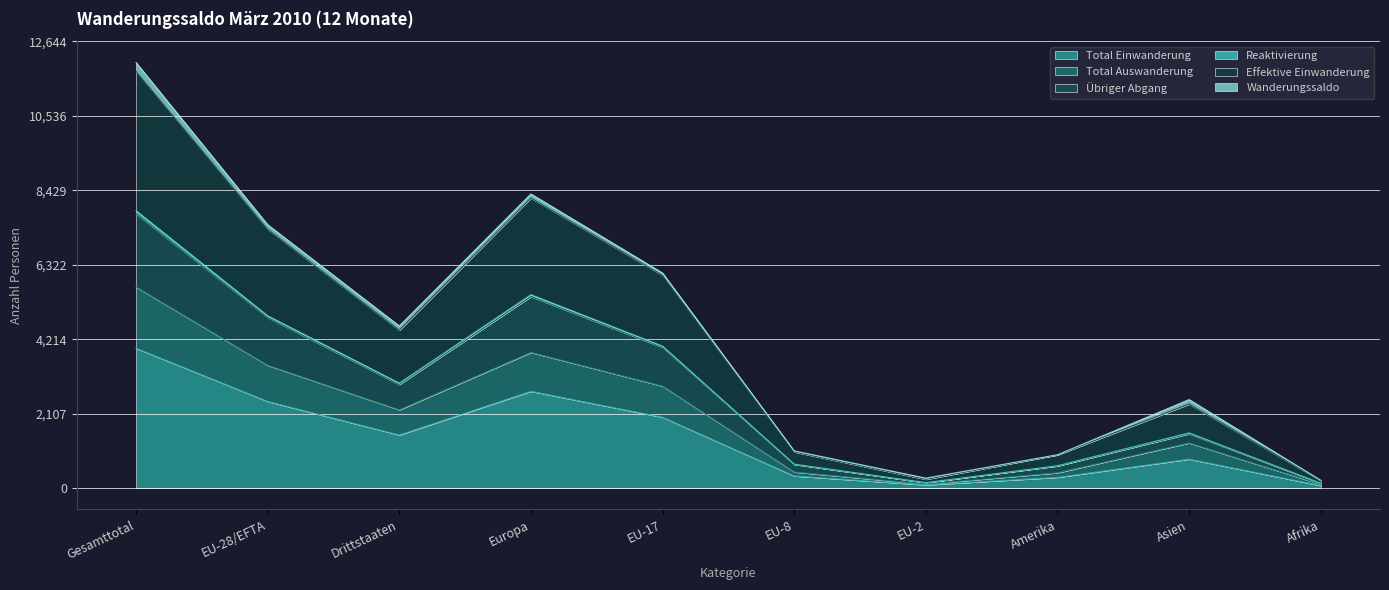

At which label does Total Einwanderung reach its peak?

Gesamttotal